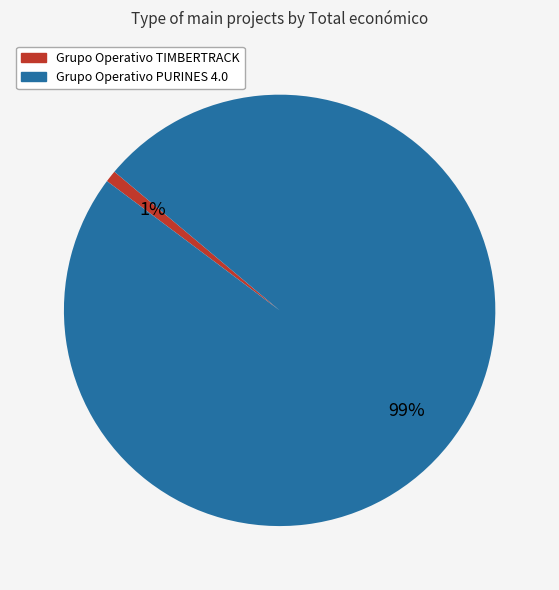

How many slices are in this pie chart?

2